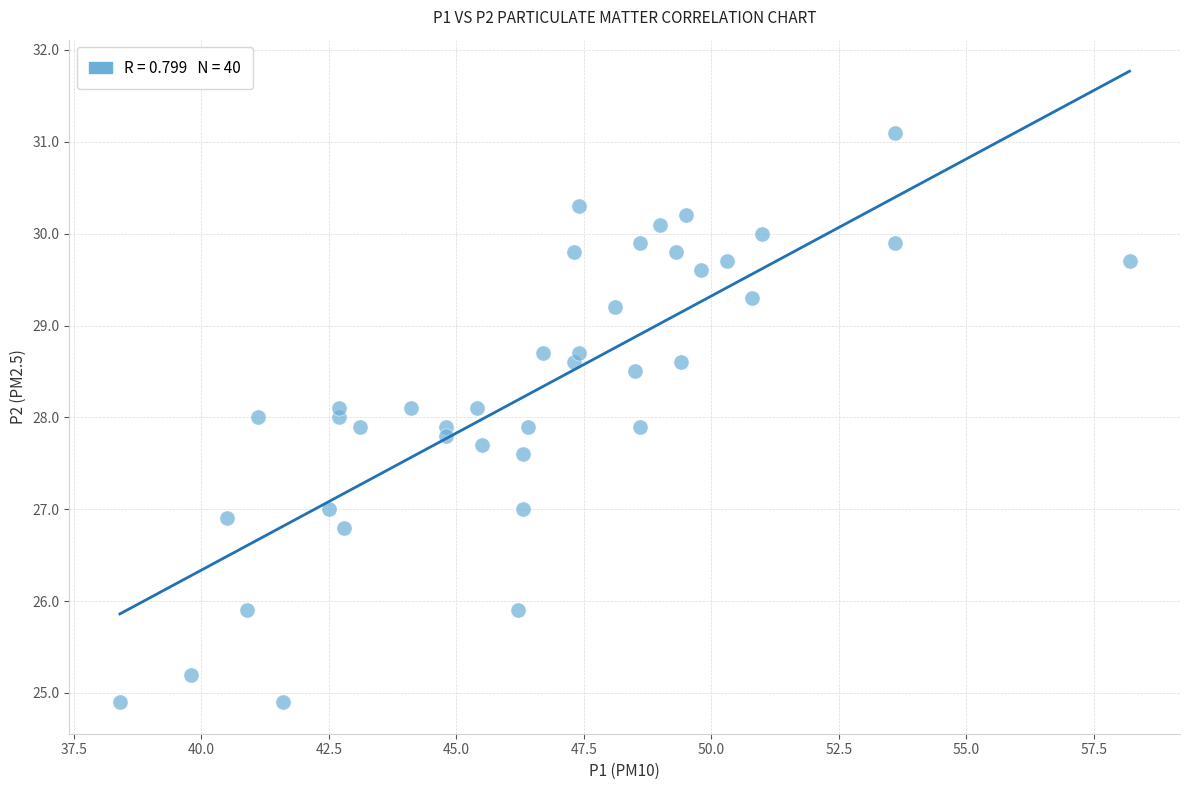

What is the range of Y values (max minus min)?

6.2